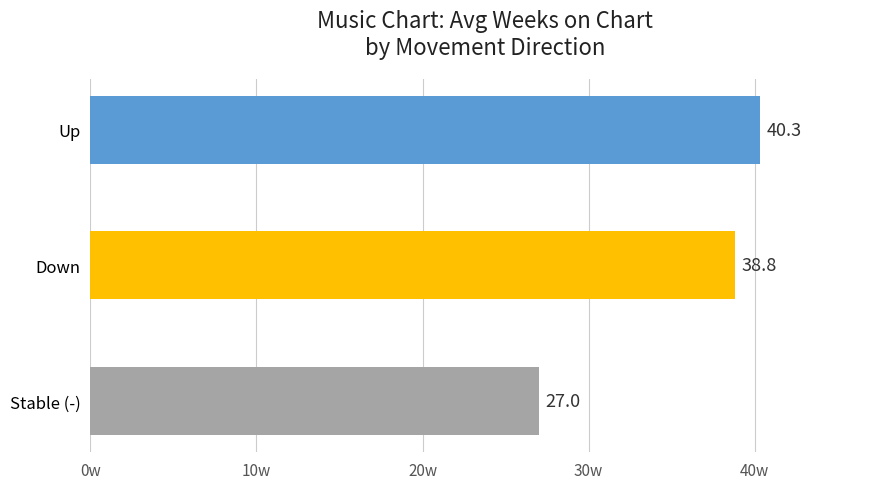

Reading top to bottom, transcribe all the data shown in this chart.

Up=40.3	Down=38.8	Stable (-)=27.0